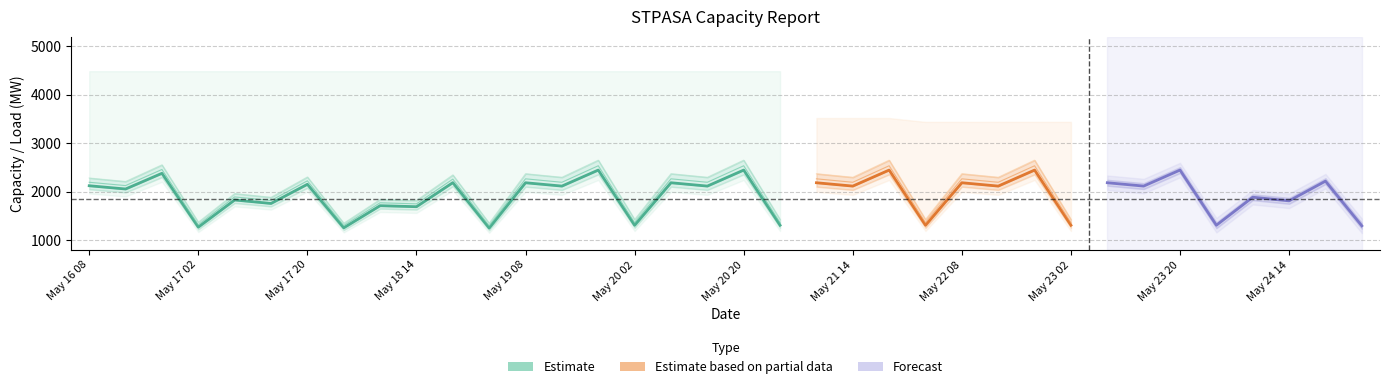

True or false: PEAKLOAD_MEANP1SD has more than 2 points higher than both neighbors.

True